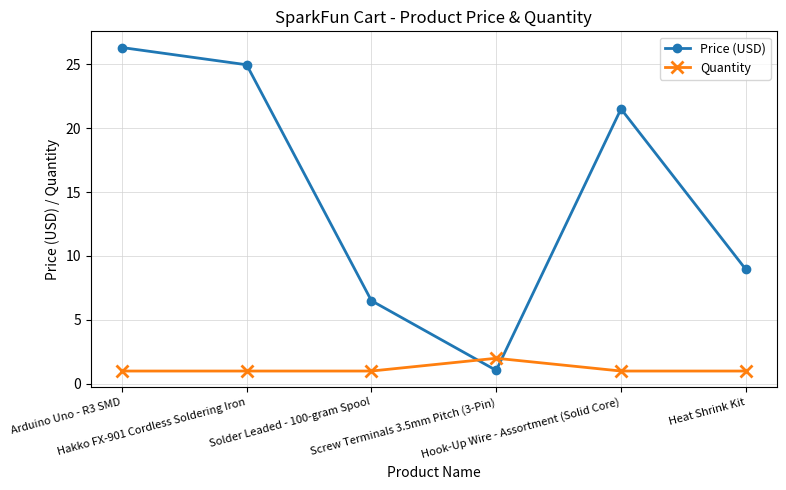

List the series in order of their overall mean, lowest first.

Quantity, Price (USD)